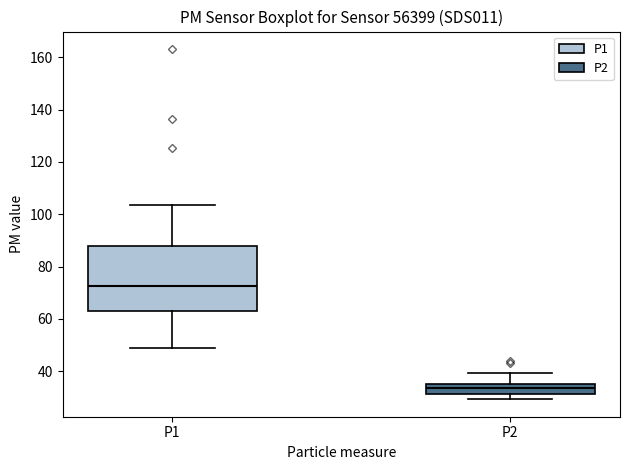

Reading left to right, transcribe this box plot: for each box, give where its median line is, the range the box spans, and where its two whiskers end, as read against the y-axis. The values are not printed on the chart, so give them approximately, as read against the axis.

P1: median 72, box 62 to 88, whiskers 50 to 104
P2: median 34, box 32 to 36, whiskers 30 to 40